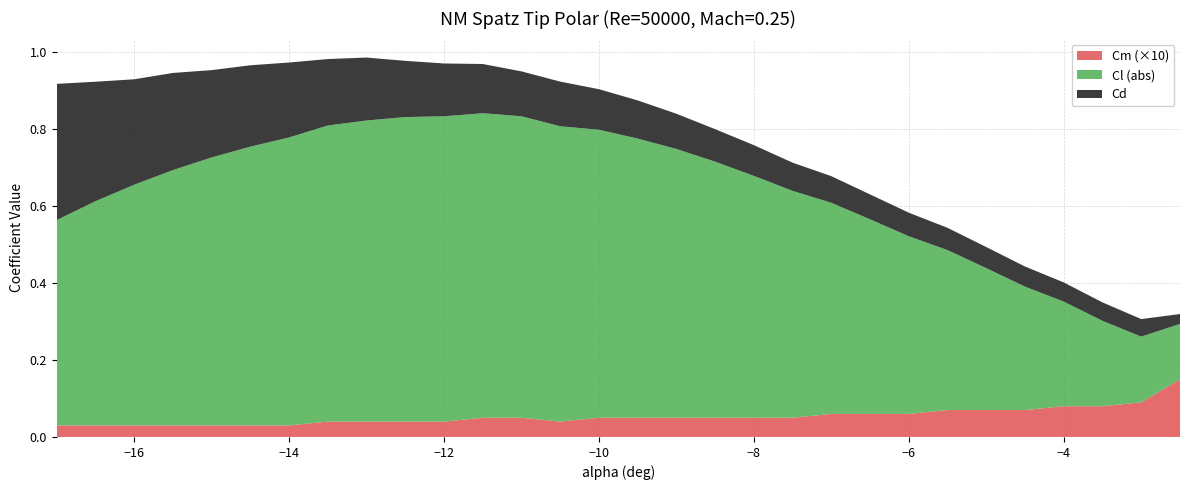

Reading left to right, extract all data points from this chart.

Cl: -17=-0.5	-16.5=-0.6	-16=-0.6	-15.5=-0.7	-15=-0.7	-14.5=-0.7	-14=-0.7	-13.5=-0.8	-13=-0.8	-12.5=-0.8	-12=-0.8	-11.5=-0.8	-11=-0.8	-10.5=-0.8	-10=-0.7	-9.5=-0.7	-9=-0.7	-8.5=-0.7	-8=-0.6	-7.5=-0.6	-7=-0.5	-6.5=-0.5	-6=-0.5	-5.5=-0.4	-5=-0.4	-4.5=-0.3	-4=-0.3	-3.5=-0.2	-3=-0.2	-2.5=-0.1
Cd: -17=0.4	-16.5=0.3	-16=0.3	-15.5=0.3	-15=0.2	-14.5=0.2	-14=0.2	-13.5=0.2	-13=0.2	-12.5=0.1	-12=0.1	-11.5=0.1	-11=0.1	-10.5=0.1	-10=0.1	-9.5=0.1	-9=0.1	-8.5=0.1	-8=0.1	-7.5=0.1	-7=0.1	-6.5=0.1	-6=0.1	-5.5=0.1	-5=0.1	-4.5=0.1	-4=0.0	-3.5=0.0	-3=0.0	-2.5=0.0
Cm: -17=-0.0	-16.5=-0.0	-16=-0.0	-15.5=-0.0	-15=-0.0	-14.5=-0.0	-14=-0.0	-13.5=-0.0	-13=-0.0	-12.5=-0.0	-12=-0.0	-11.5=-0.0	-11=-0.0	-10.5=-0.0	-10=-0.0	-9.5=-0.0	-9=-0.0	-8.5=-0.0	-8=-0.0	-7.5=-0.0	-7=-0.0	-6.5=-0.0	-6=-0.0	-5.5=-0.0	-5=-0.0	-4.5=-0.0	-4=-0.0	-3.5=-0.0	-3=-0.0	-2.5=-0.0